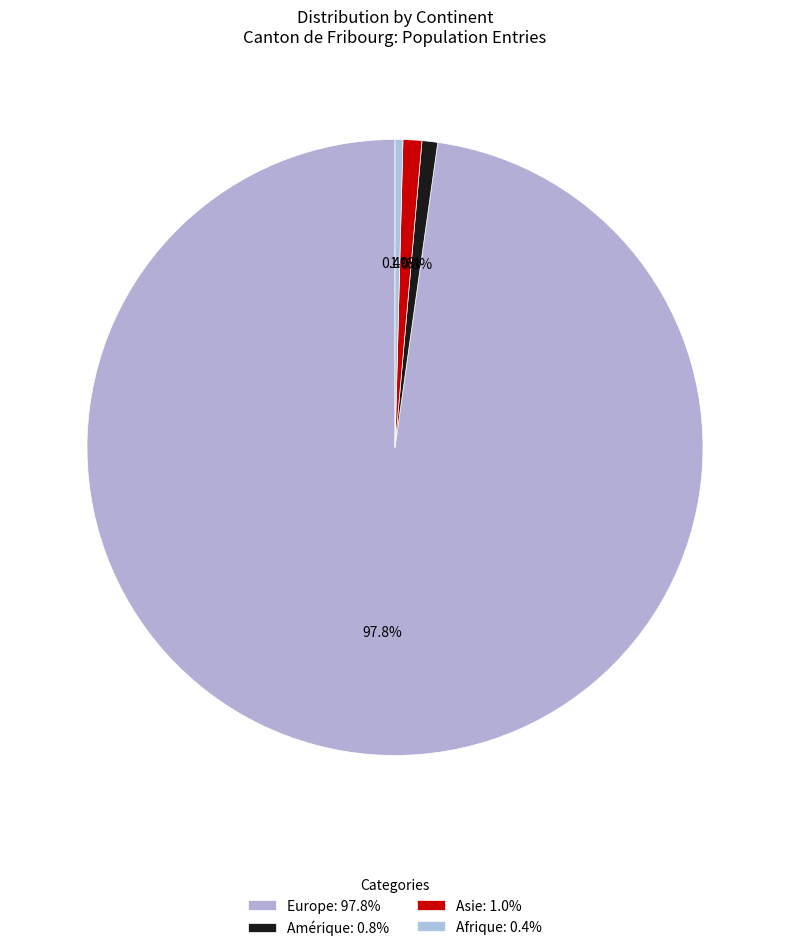

What percentage is the Asie slice, to the nearest percent?

1%